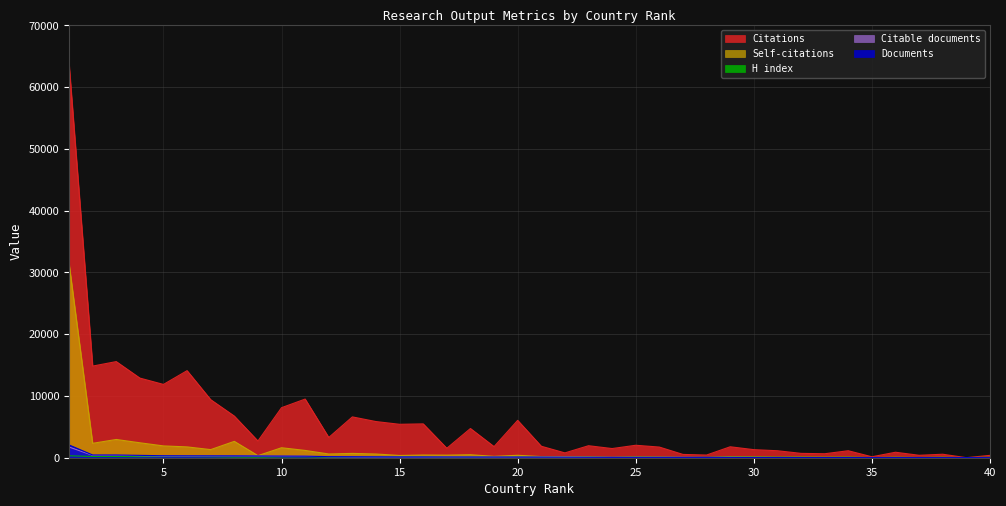

Which series has the largest range (max minus min)?

Citations